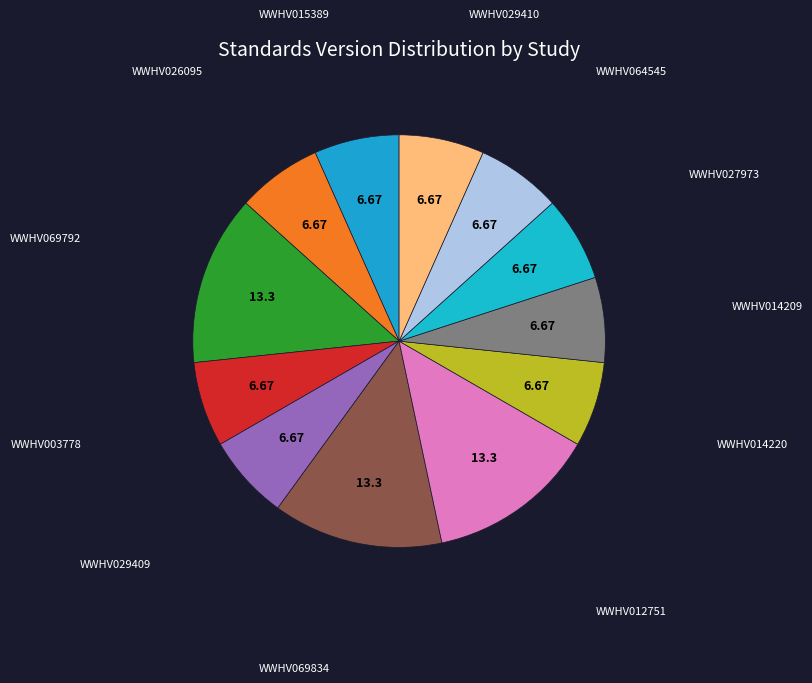

Is the sum of WWHV069834 and WWHV064545 greater than half?

No